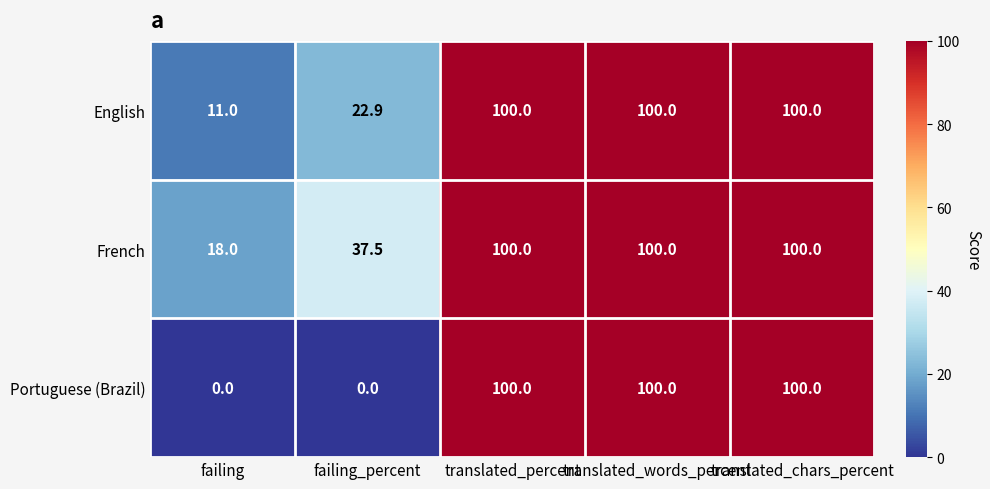

Which series has the largest total across all categories?

French